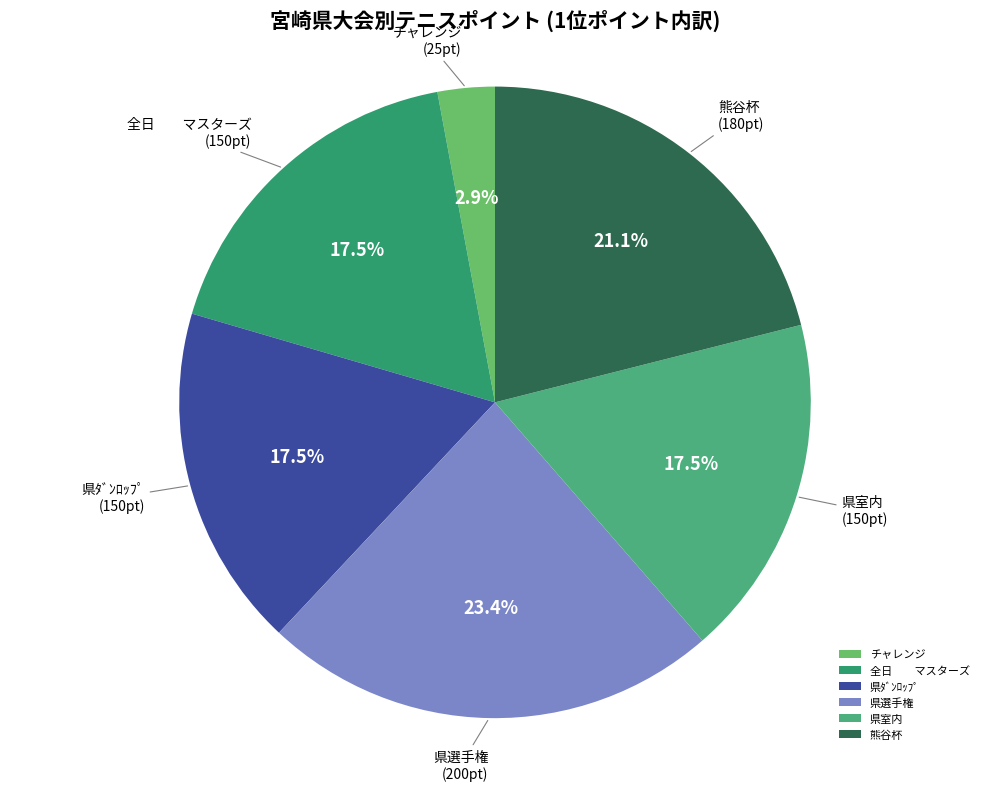

True or false: チャレンジ accounts for 3% of the total.

True